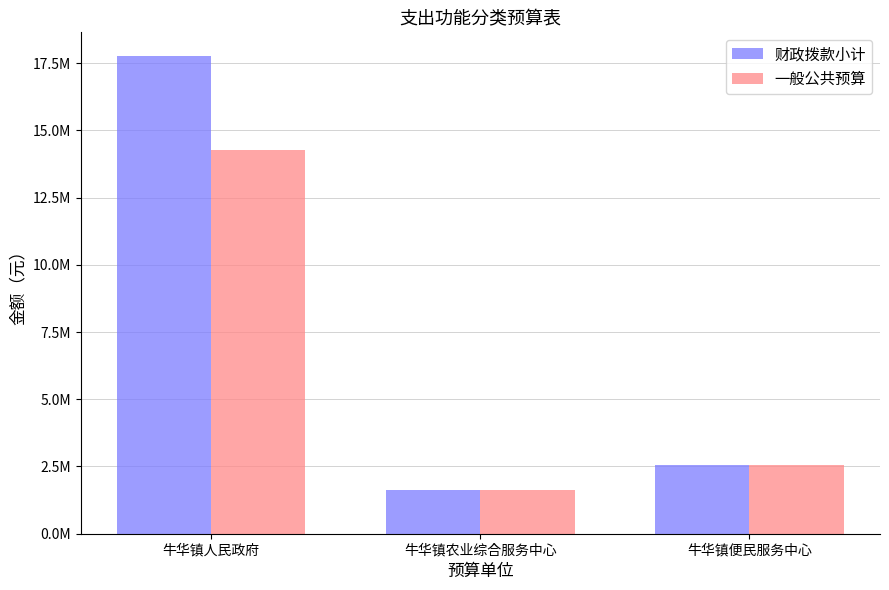

Reading left to right, extract all data points from this chart.

财政拨款小计: 牛华镇人民政府=17758264.2	牛华镇农业综合服务中心=1618518.1	牛华镇便民服务中心=2544742.8
一般公共预算: 牛华镇人民政府=14258264.2	牛华镇农业综合服务中心=1618518.1	牛华镇便民服务中心=2544742.8